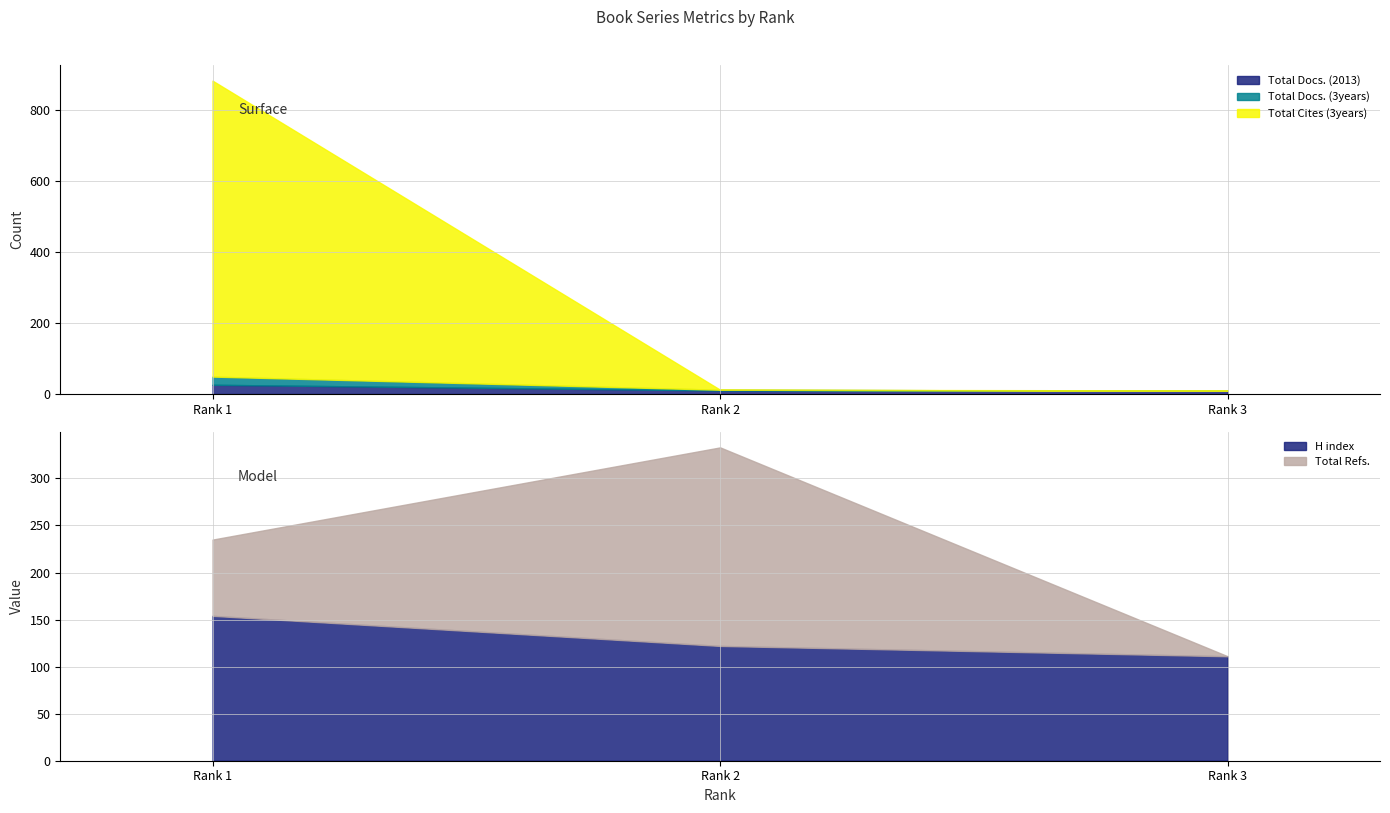

What is the average value of the Total Docs. (2013) series?

15